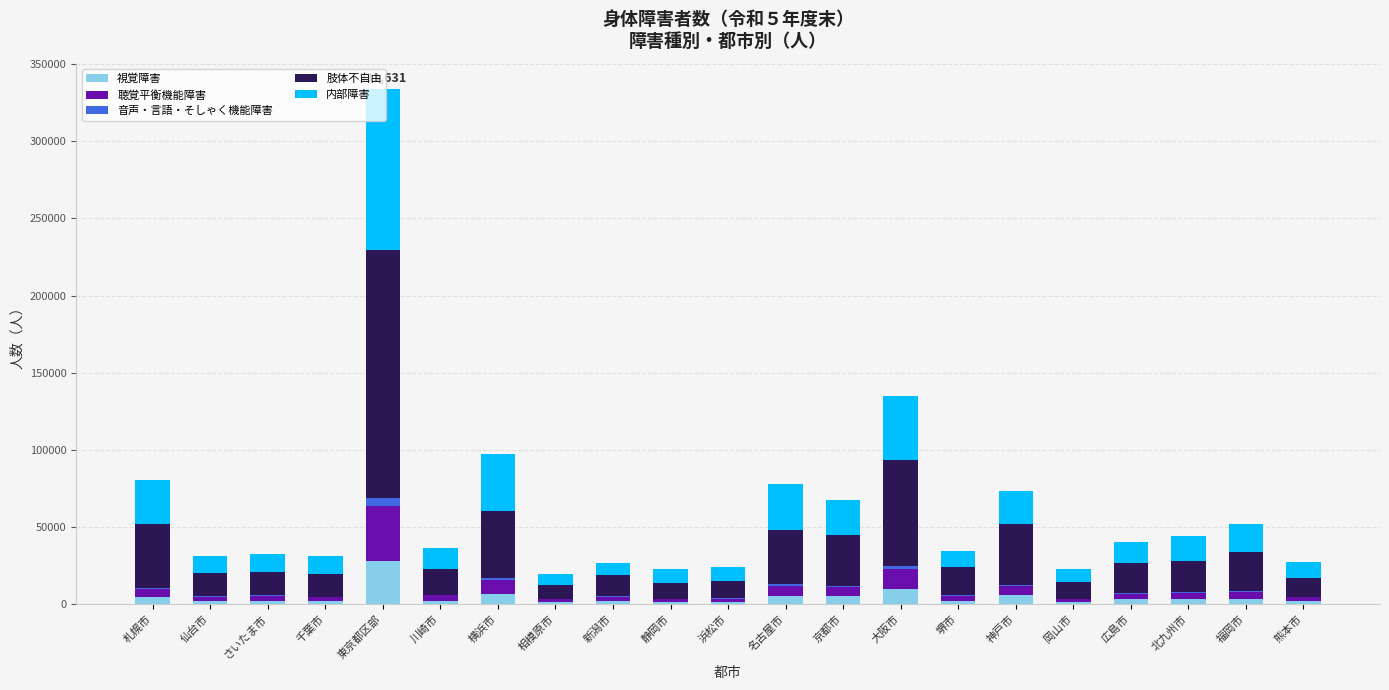

What is the maximum value for 視覚障害?

28251